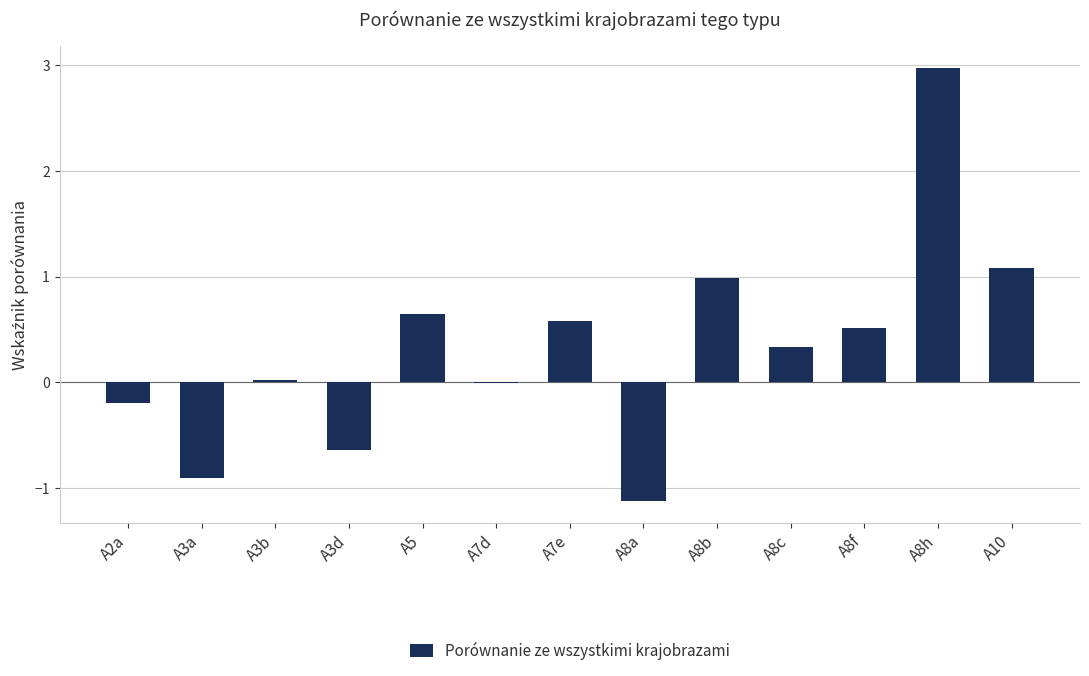

What is the average value?

0.3